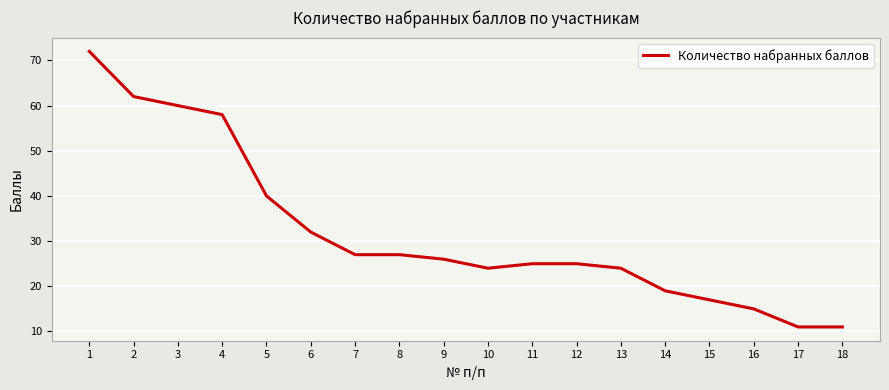

What is the difference between the maximum and minimum values?

61